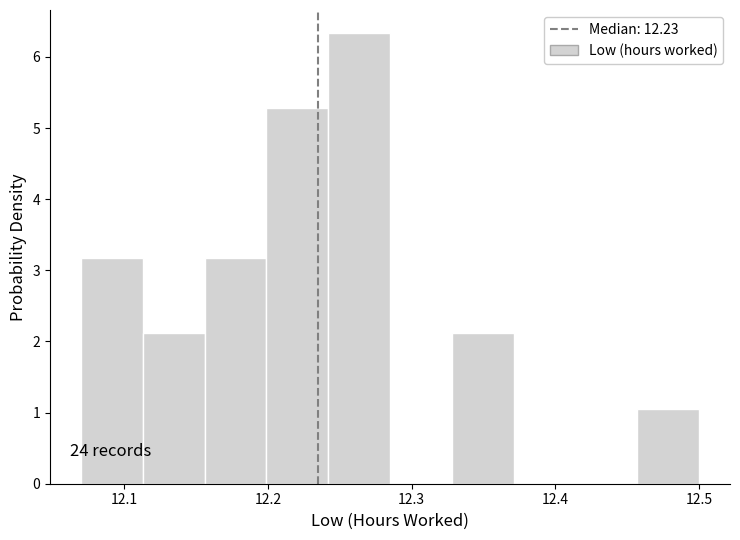

Over which range of the x-axis is the bar tallest?

12.242 to 12.285